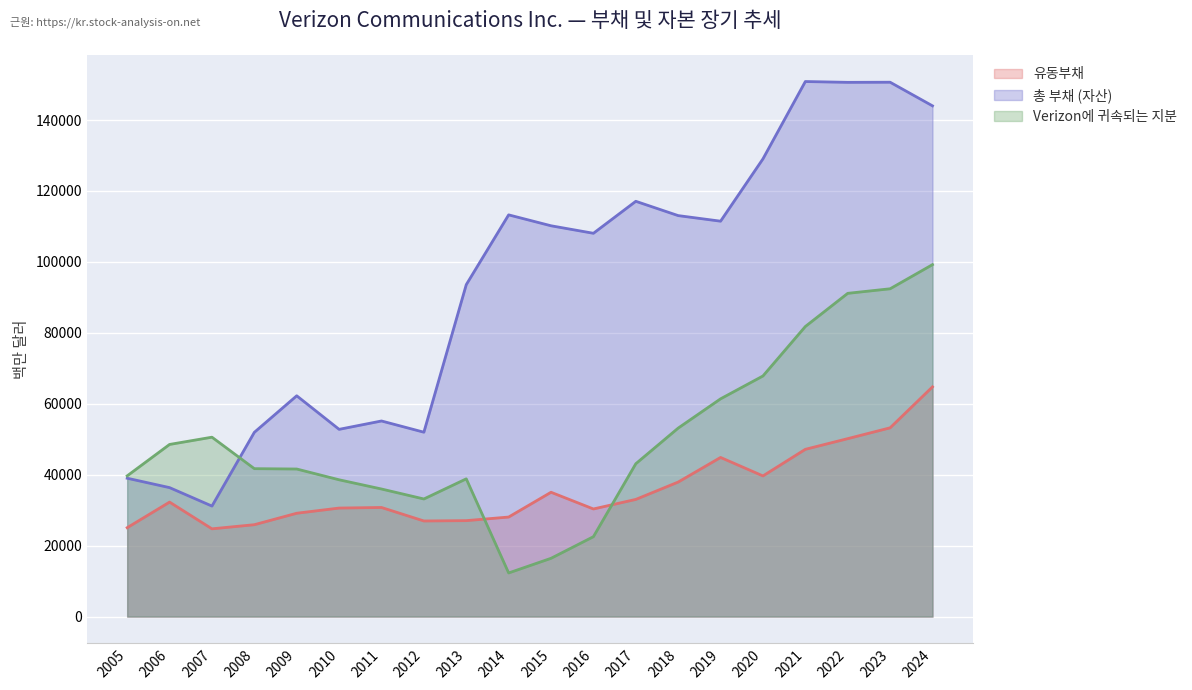

Is the value of Verizon에 귀속되는 지분 at 2016 greater than the value of 유동부채 at 2008?

No